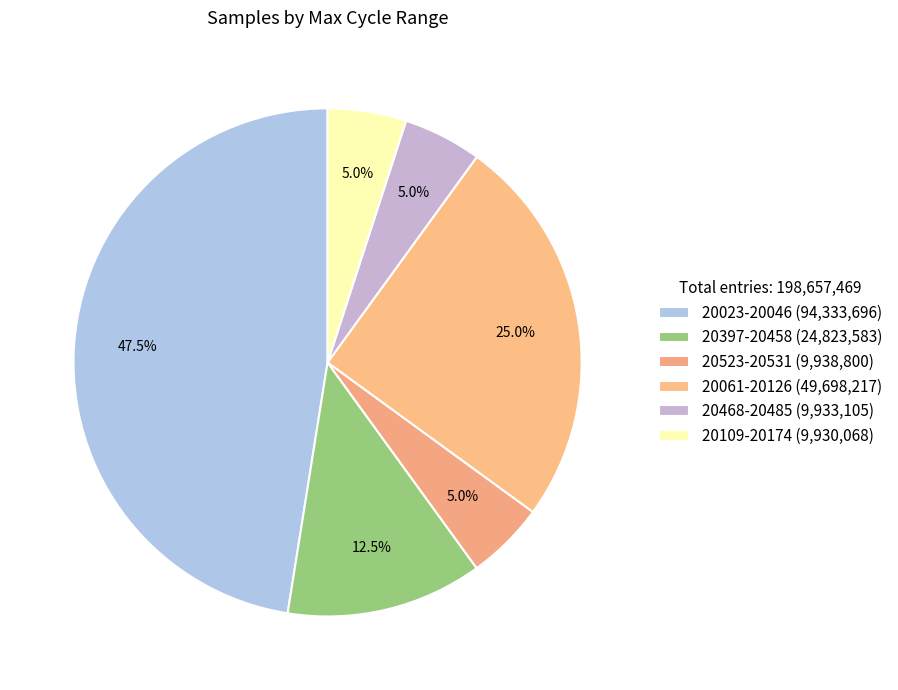

How many segments does this pie chart have?

6